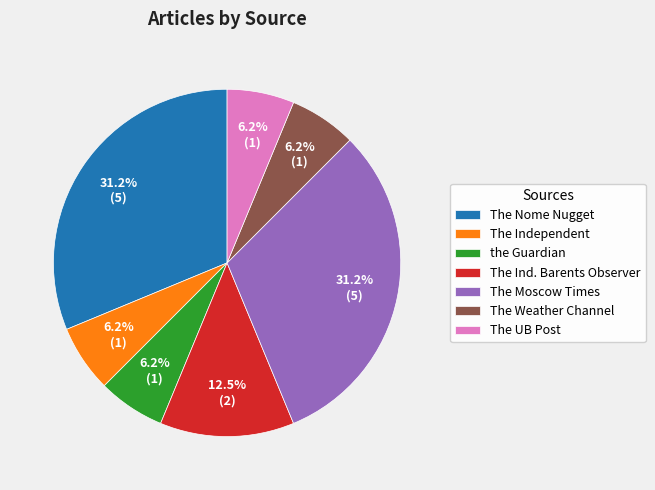

Combined, do The Weather Channel and The Nome Nugget account for over 50%?

No